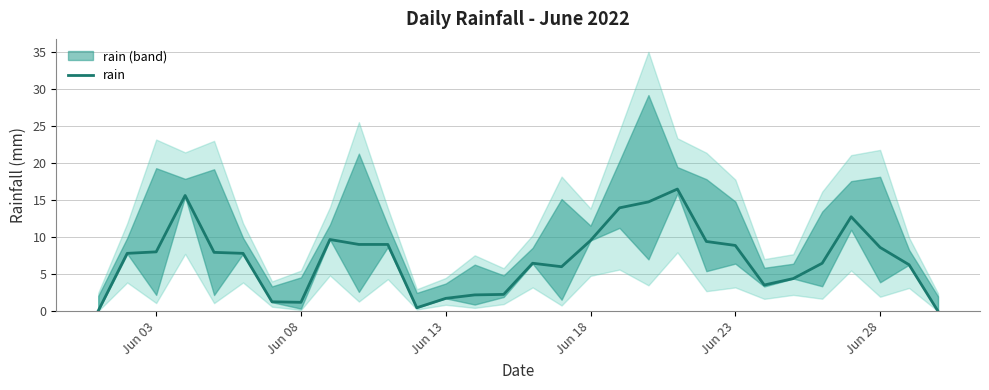

True or false: rain has a value of 8.0 at Jun 03.

True